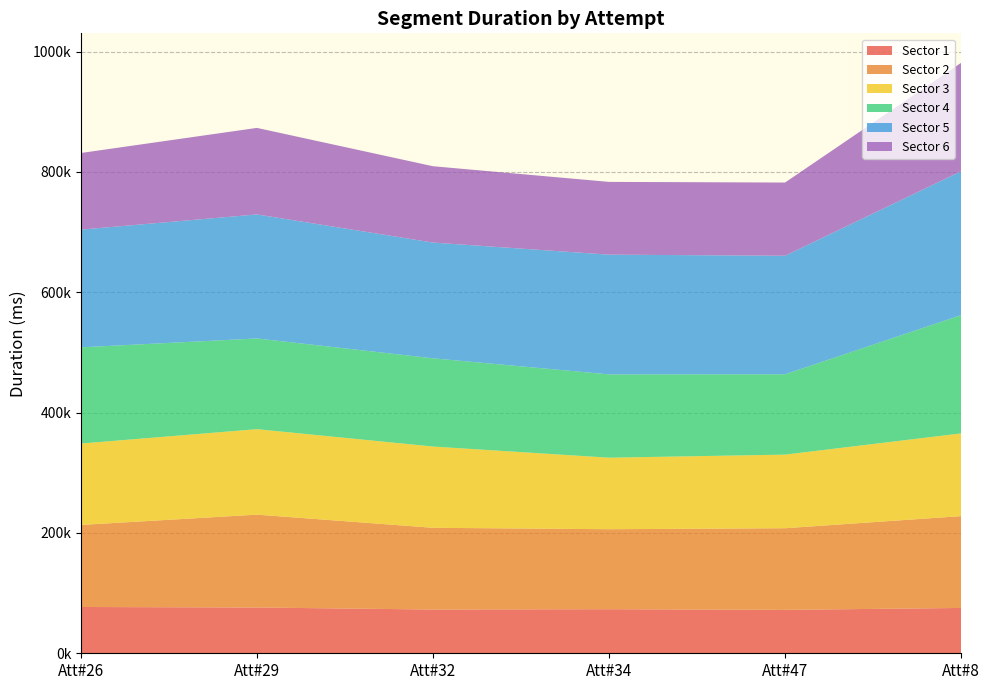

Reading right to left, transcribe all the data shown in this chart.

Sector 1: Sector 6=75327	Sector 5=72163	Sector 4=73245	Sector 3=72734	Sector 2=76084	Sector 1=76942
Sector 2: Sector 6=152614	Sector 5=135667	Sector 4=132945	Sector 3=135813	Sector 2=154329	Sector 1=136353
Sector 3: Sector 6=137486	Sector 5=122312	Sector 4=118865	Sector 3=135038	Sector 2=142056	Sector 1=135257
Sector 4: Sector 6=196571	Sector 5=133570	Sector 4=138469	Sector 3=146681	Sector 2=150751	Sector 1=159918
Sector 5: Sector 6=239073	Sector 5=196946	Sector 4=198983	Sector 3=192361	Sector 2=206143	Sector 1=195633
Sector 6: Sector 6=180200	Sector 5=121708	Sector 4=120937	Sector 3=126843	Sector 2=143810	Sector 1=127355